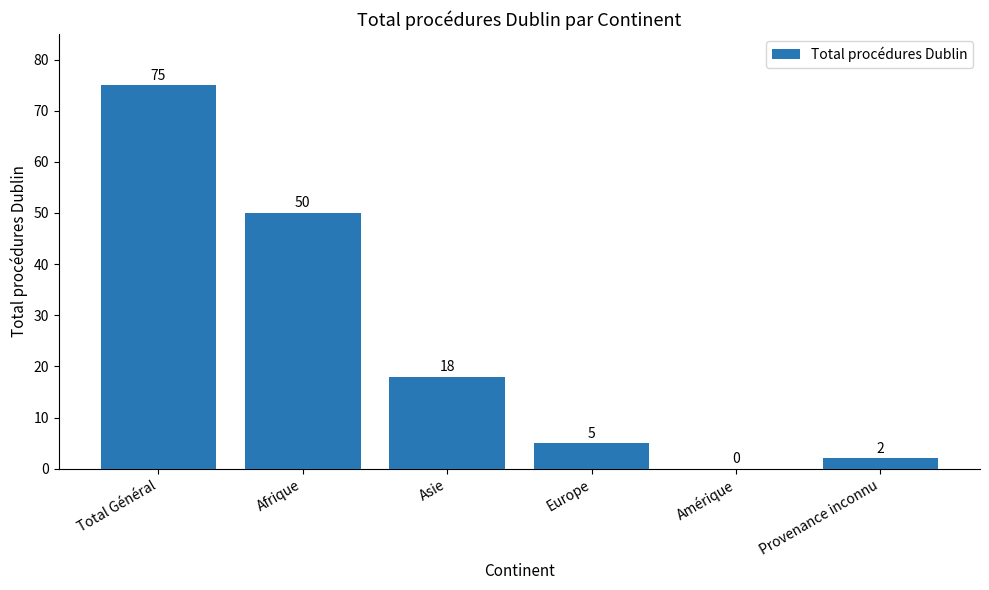

True or false: the data shows 75 at Total Général.

True